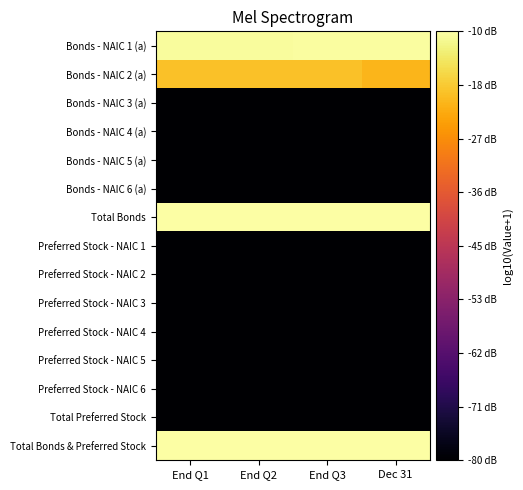

What is the difference between the highest and lowest values at End Q2?

6.9